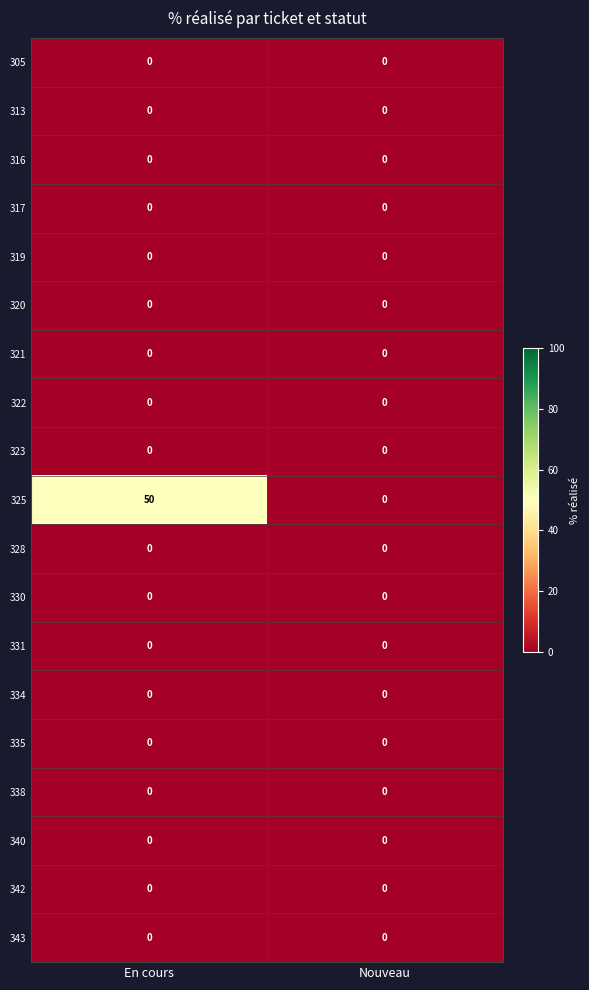

Which series has the largest total across all categories?

325